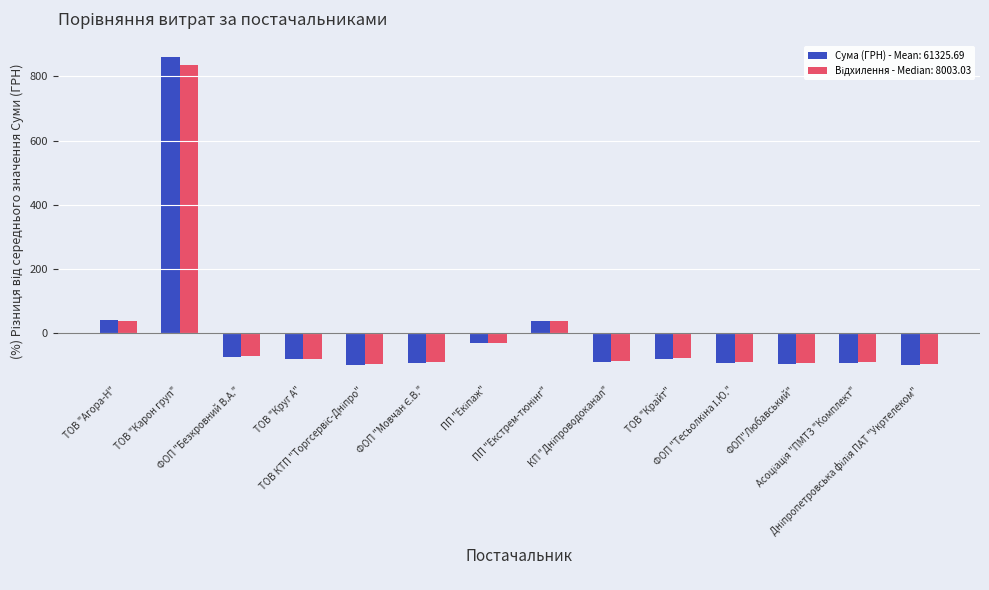

Does the chart contain stacked bars?

No